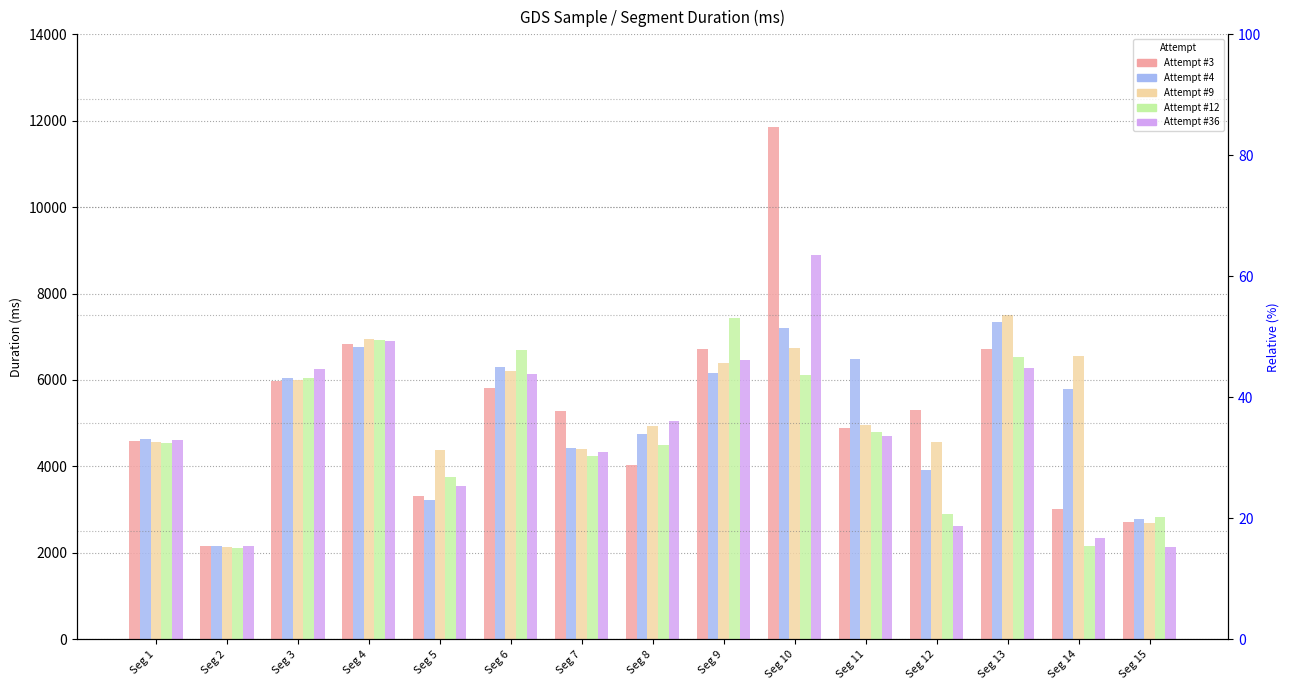

The Attempt #4 series shows 1971 at Seg 5. True or false?

False